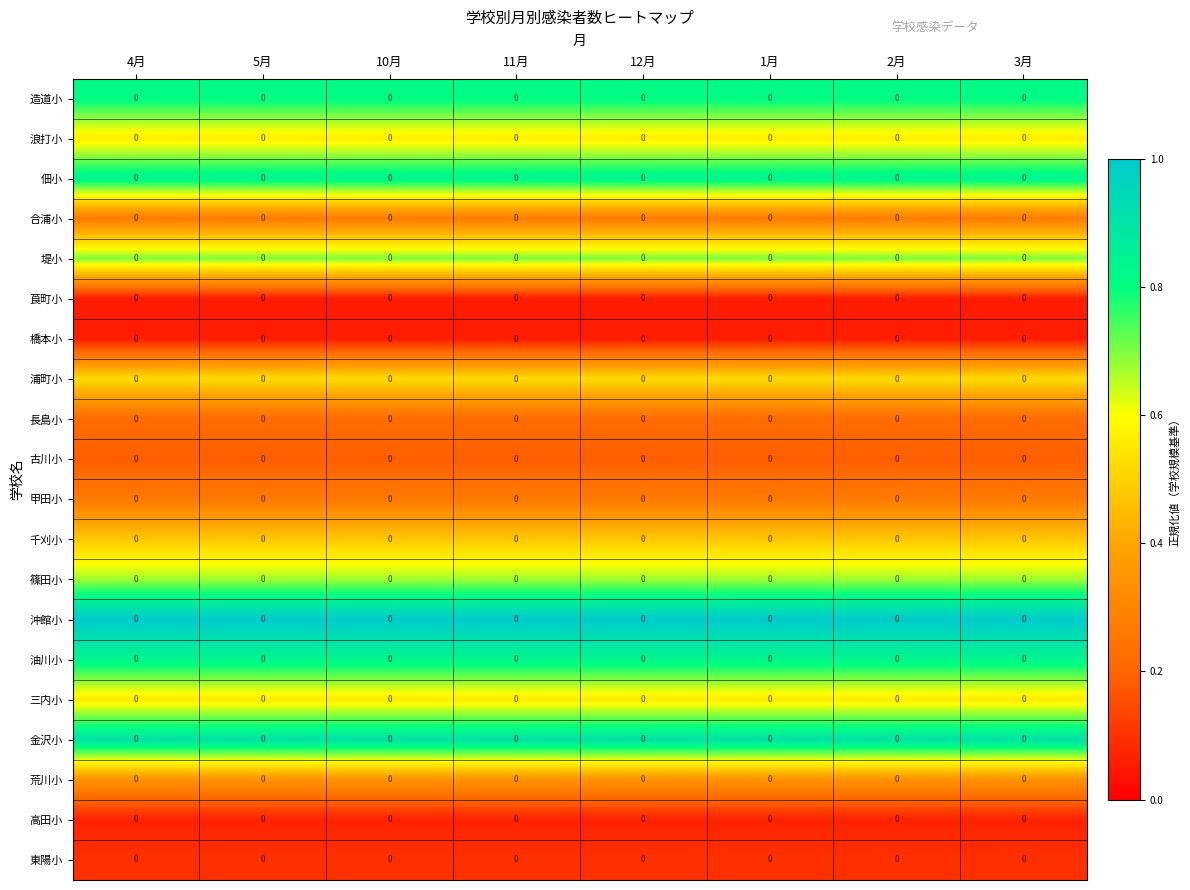

At which label is 造道小 closest to 0?

4月